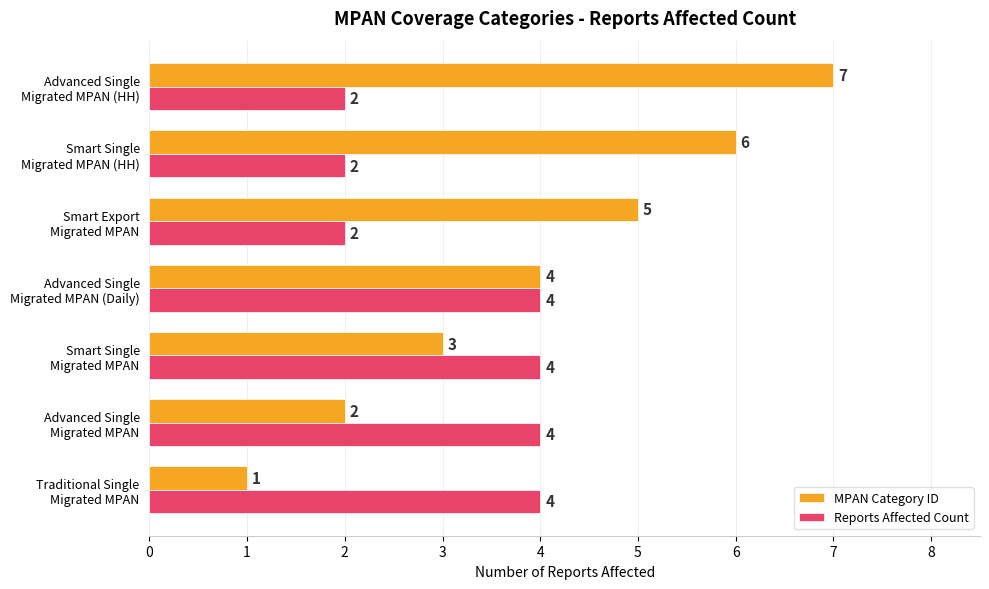

What is the maximum value shown in the chart?

7